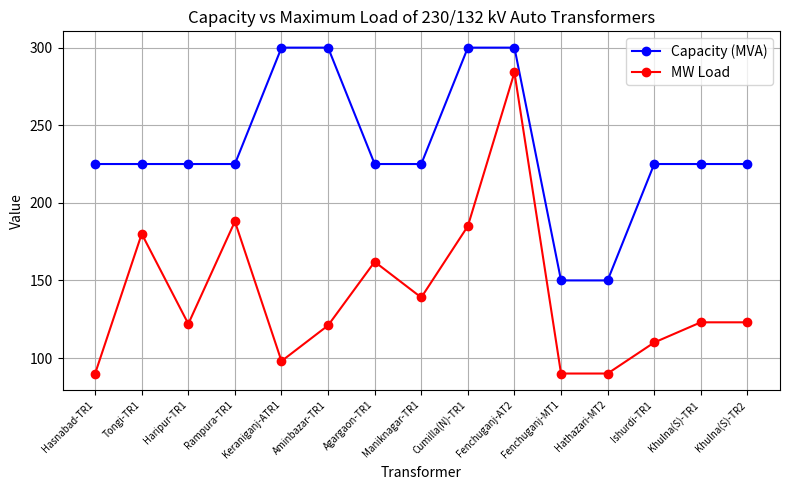

Where is the first local minimum for MW Load?

Haripur-TR1